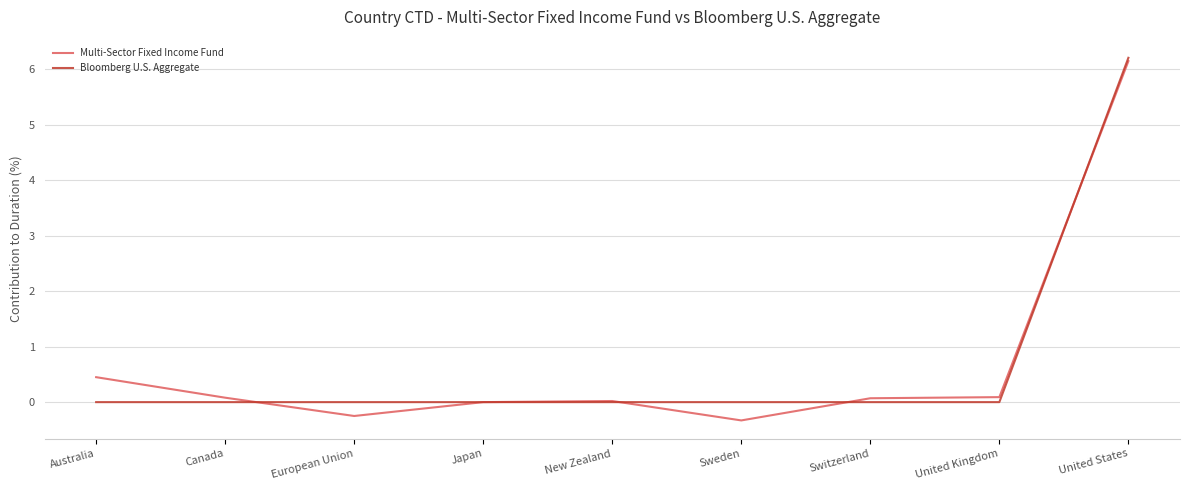

What position from the left is Switzerland?

7